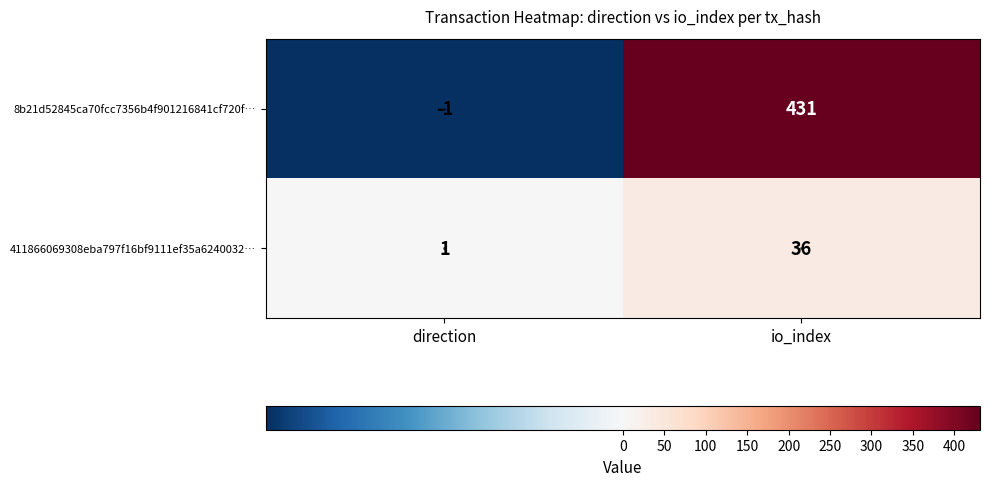

True or false: 8b21d52845ca70fcc7356b4f901216841cf720f… has a value of 656 at io_index.

False